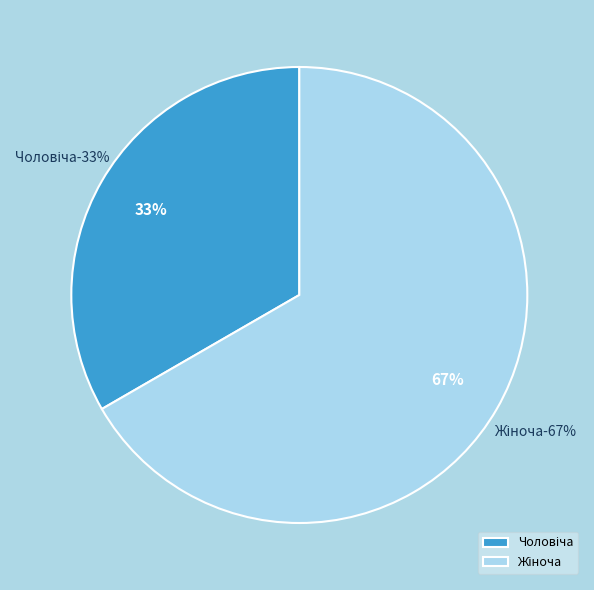

What percentage is the Чоловіча slice, to the nearest percent?

33%